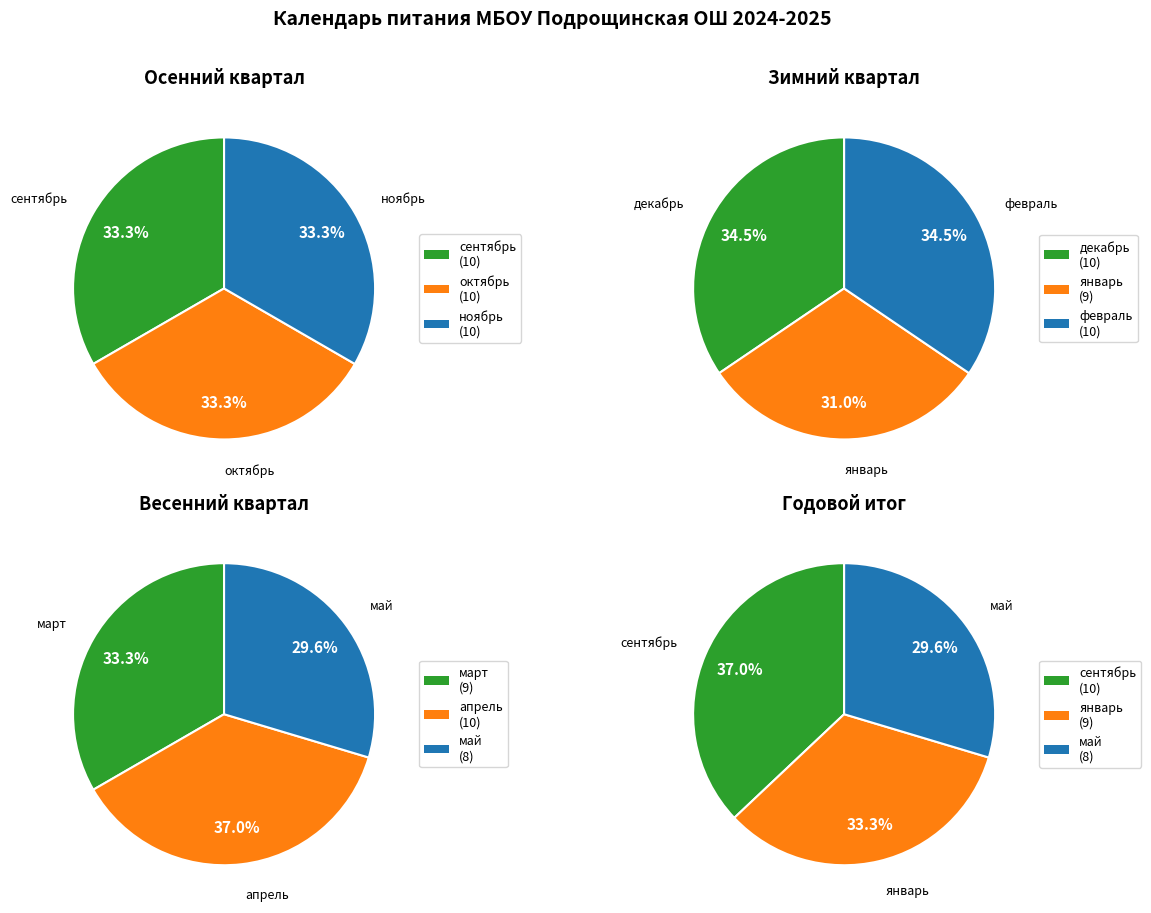

Which series has the widest spread of values?

сентябрь